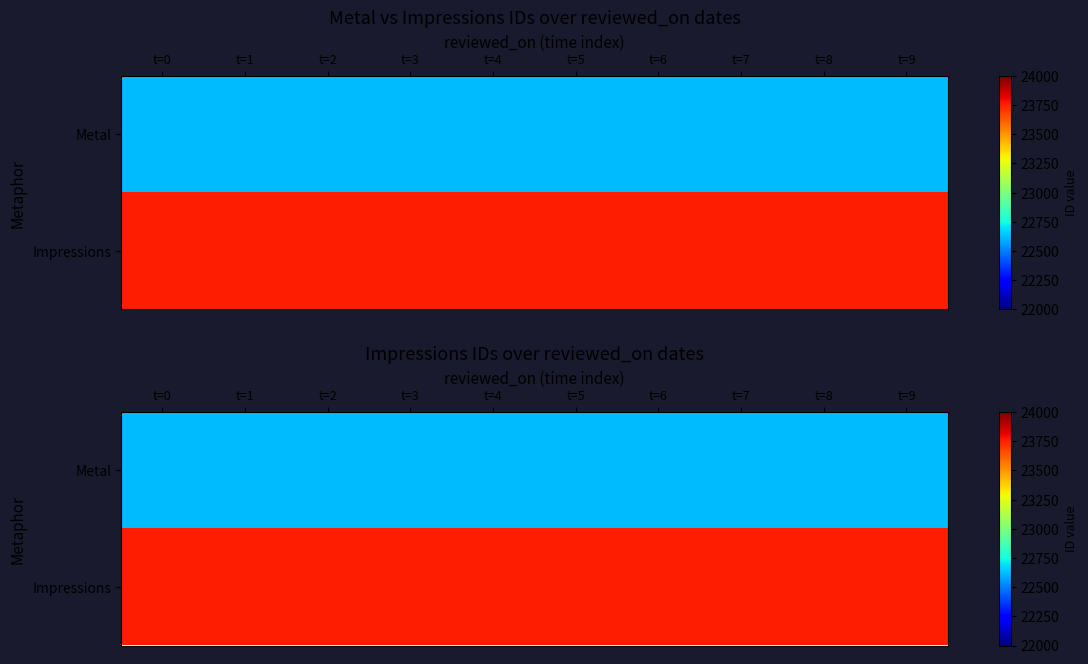

At which category does the chart reach its peak across all series?

t=0